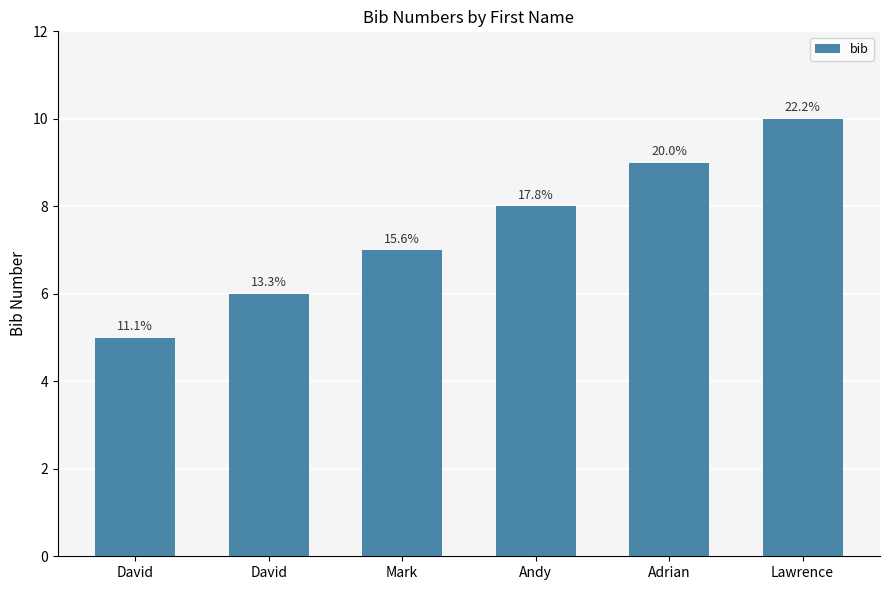

The value at Adrian is 13. True or false?

False